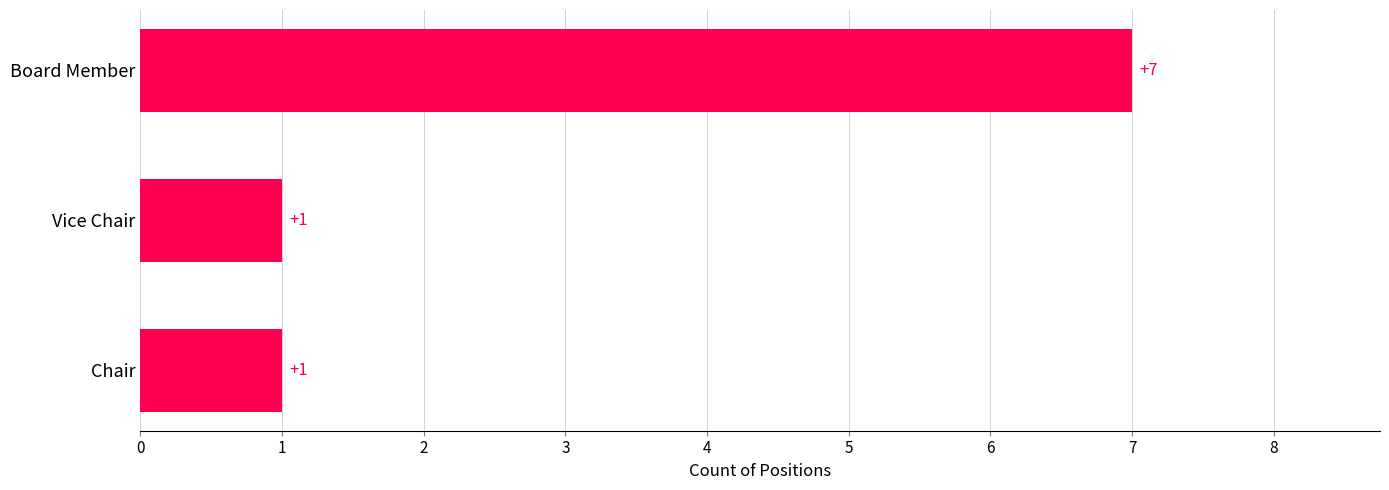

What is the sum of the values at Vice Chair and Board Member?

8